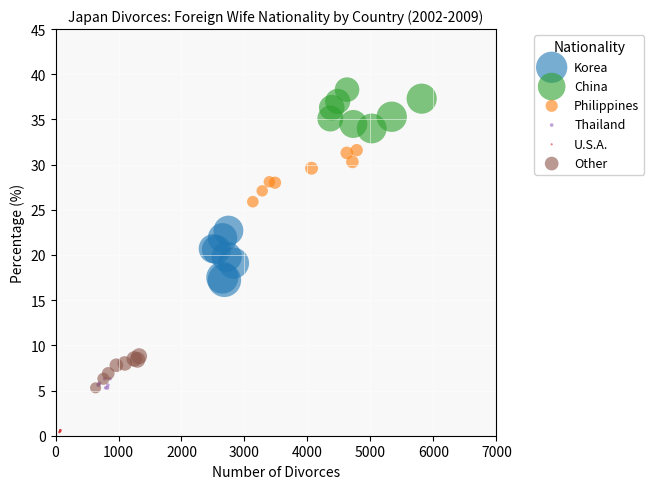

Which series contains the lowest Y value?

U.S.A.